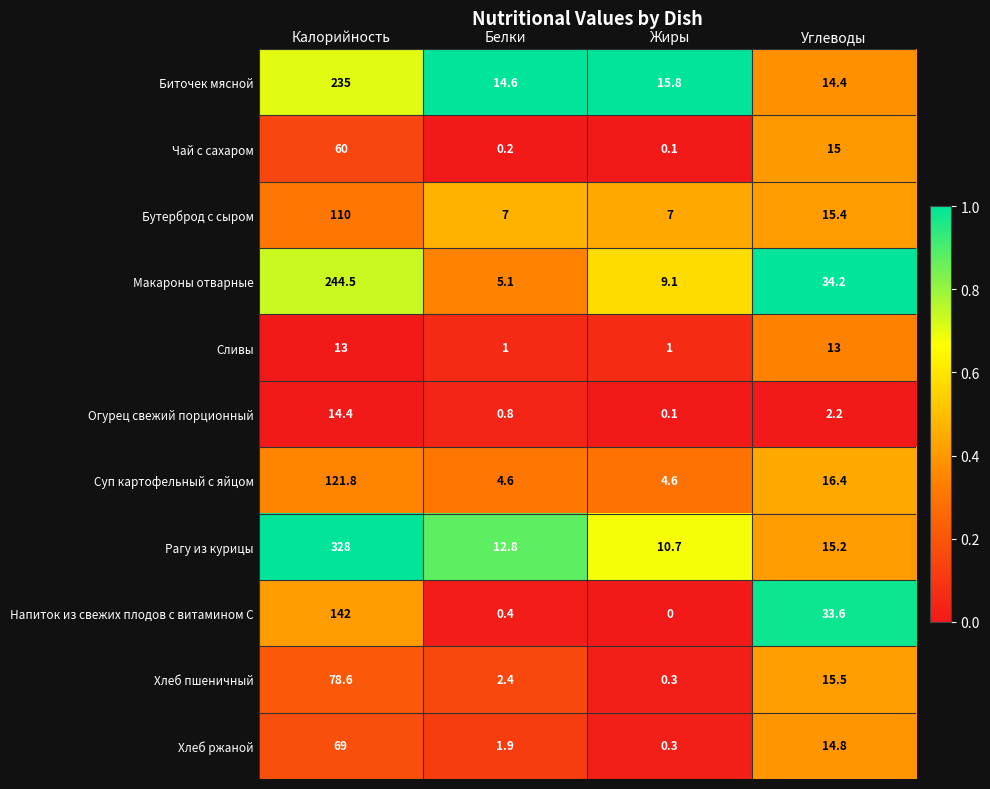

What is the sum of all Рагу из курицы values?

366.7